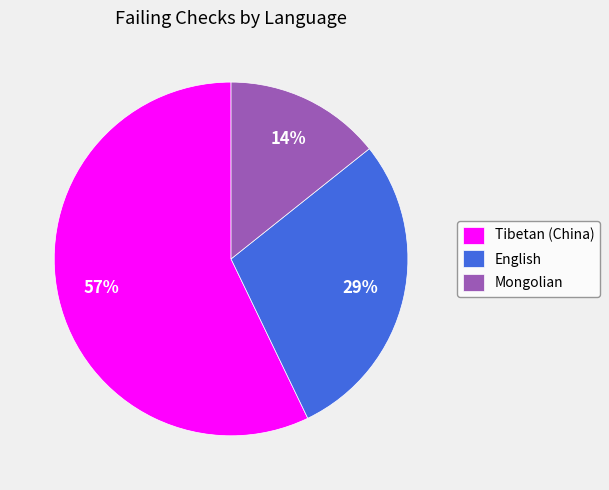

What percentage is the English slice, to the nearest percent?

29%